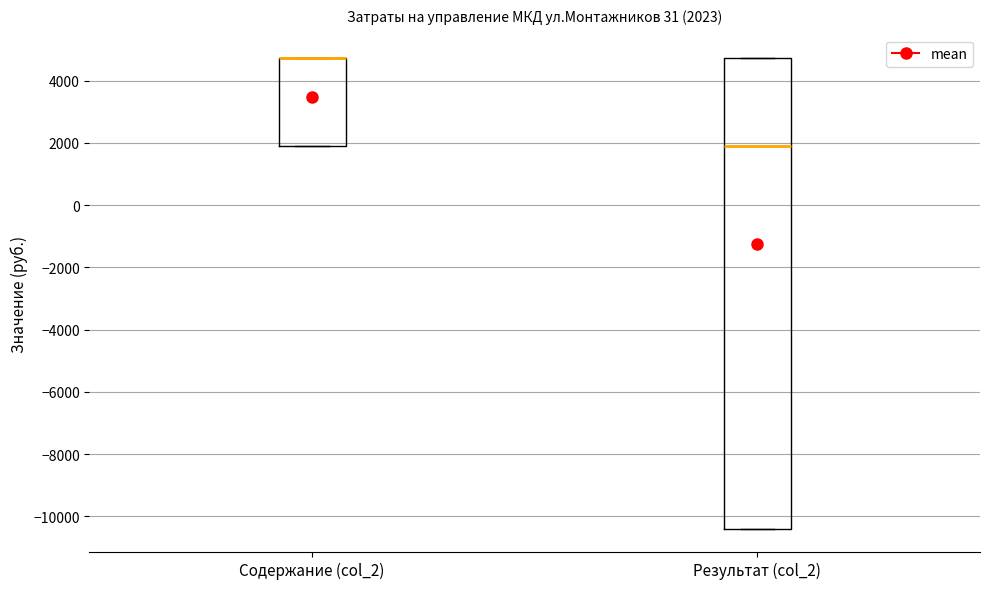

Comparing the boxes themselves (not the whiskers), which one is the tallest?

Результат (col_2)